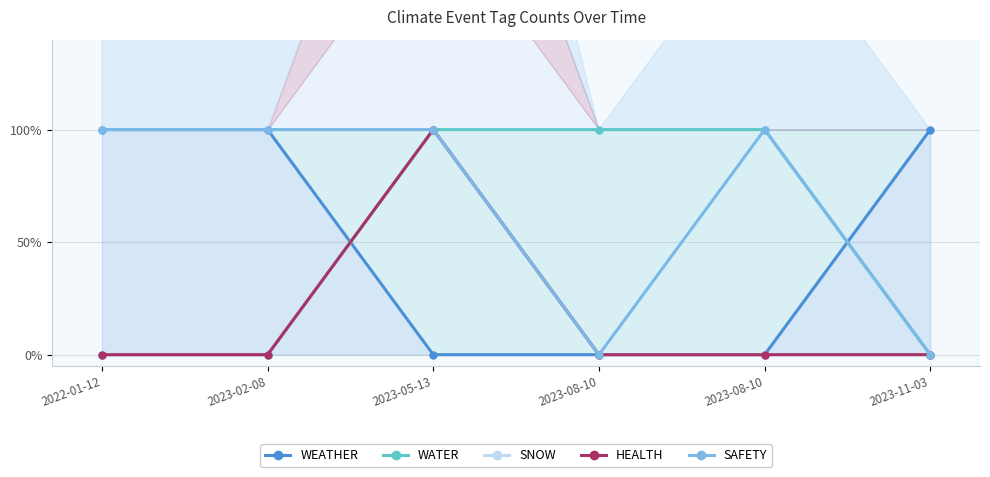

At 2023-08-10, list the series in order from smallest to largest.

WEATHER, SNOW, HEALTH, SAFETY, WATER